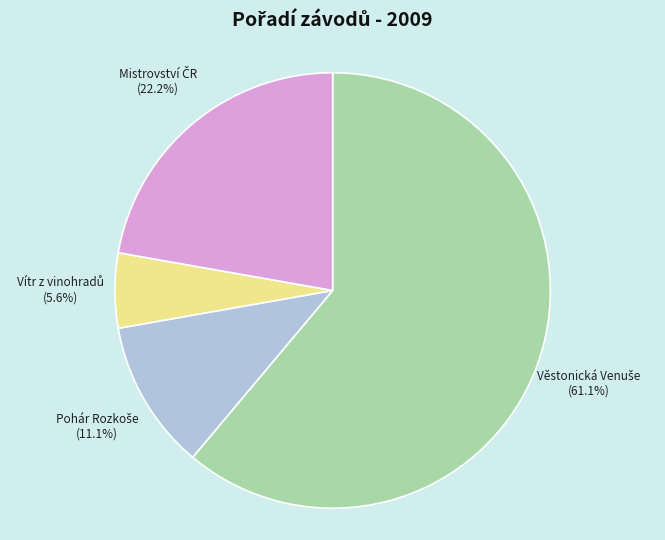

How many segments does this pie chart have?

4